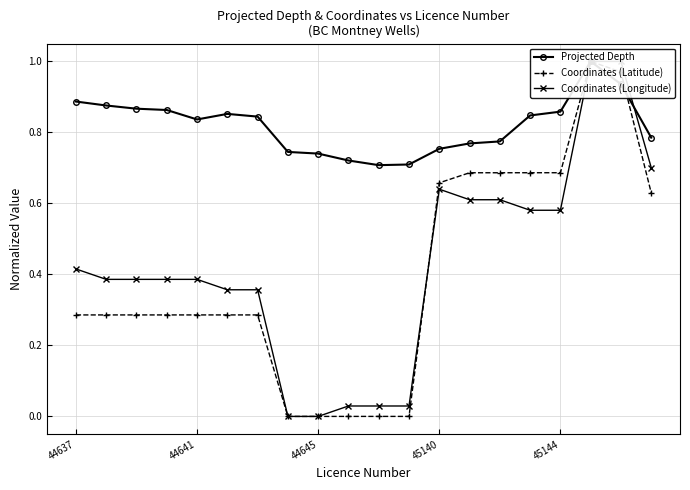

What is the difference between the maximum and minimum values in the Projected Depth series?

0.3